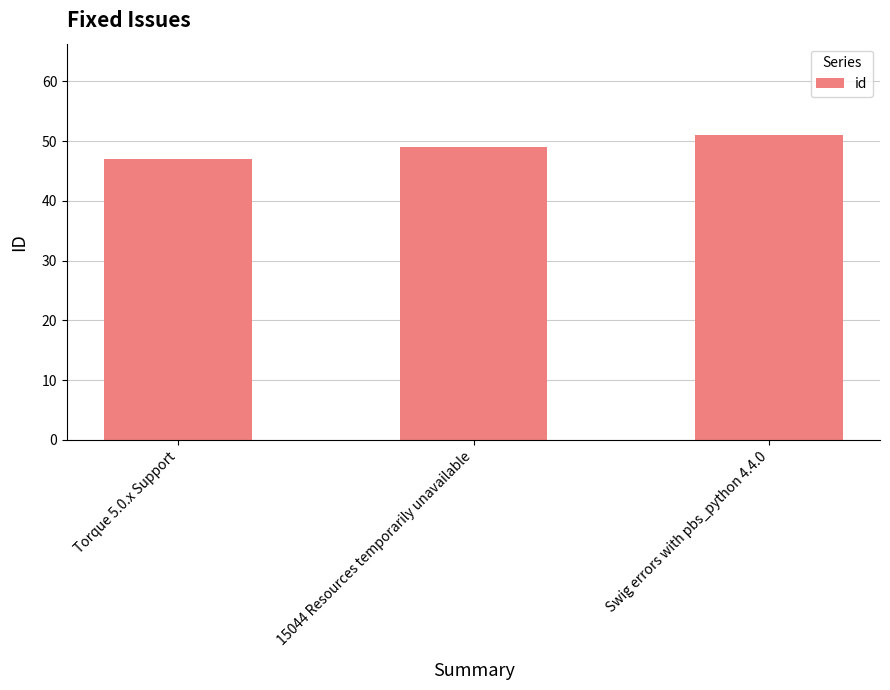

What is the label of the 2nd bar from the left?

15044 Resources temporarily unavailable